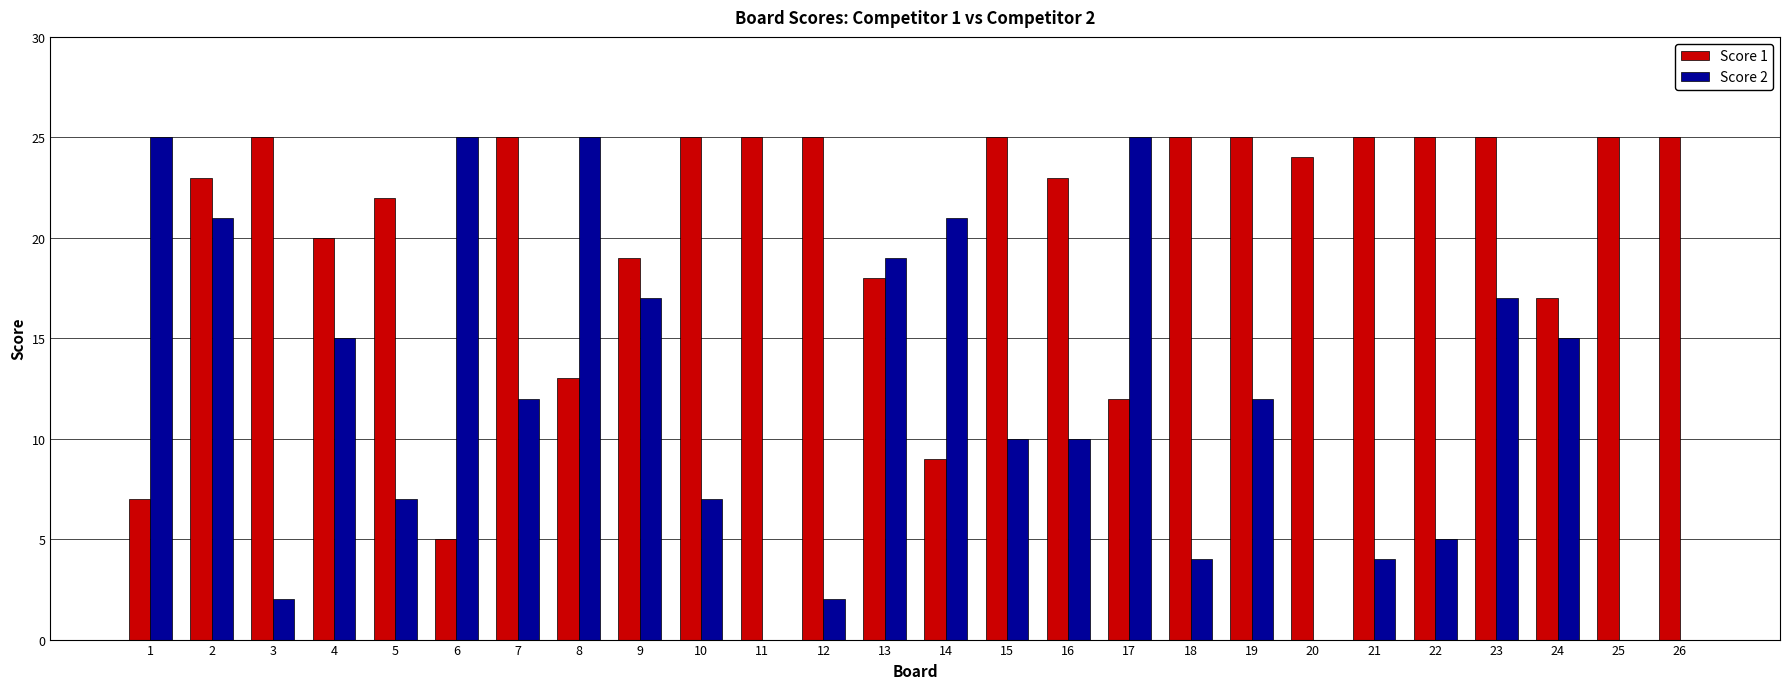

What is the sum of all Score 1 values?

537